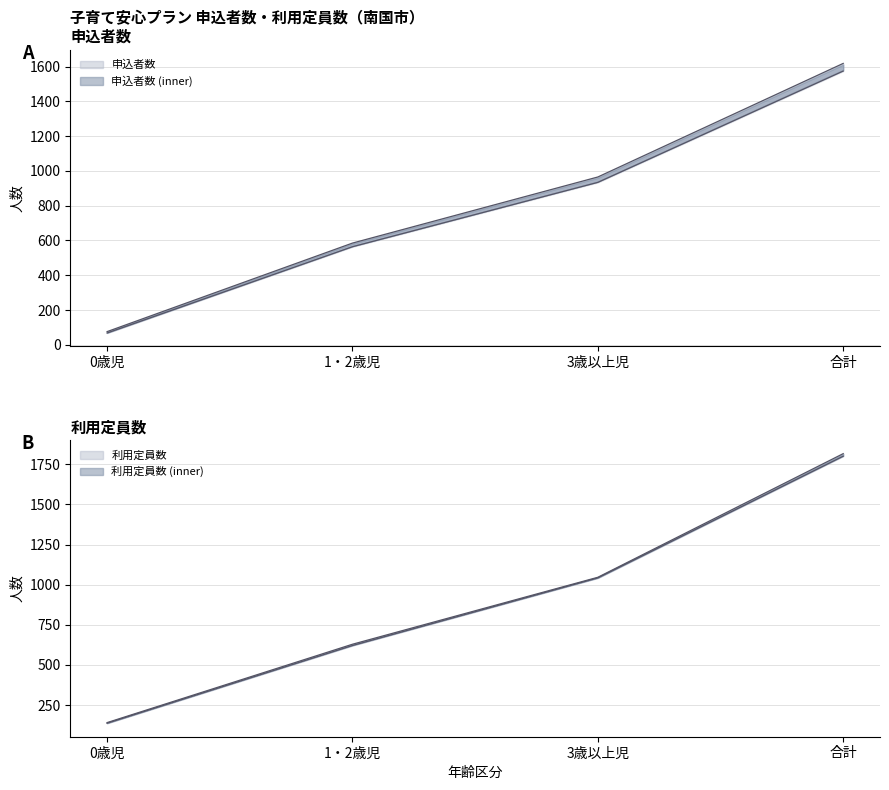

Which series has the largest total across all categories?

利用定員数_実績(43556)